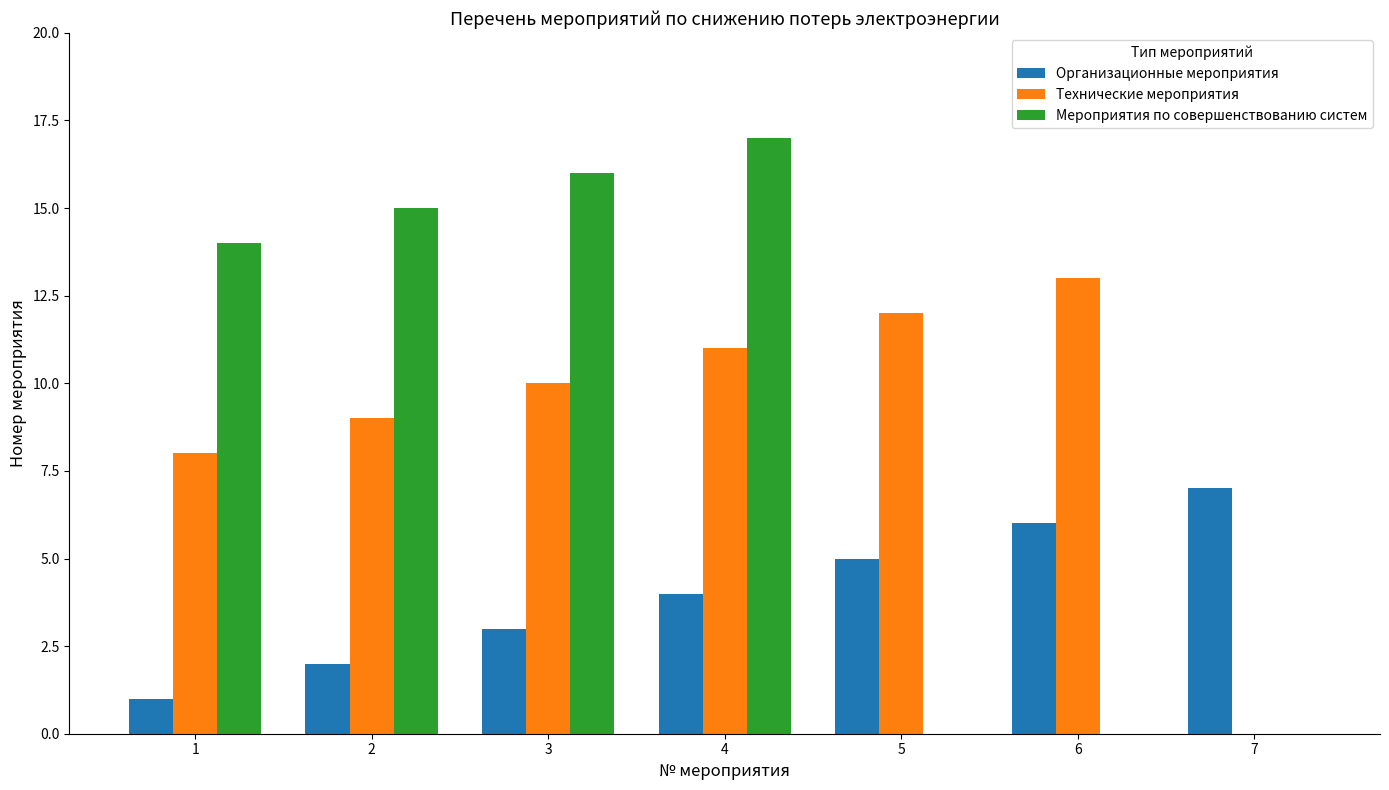

The value of Мероприятия по совершенствованию систем at 4 is 17. True or false?

True